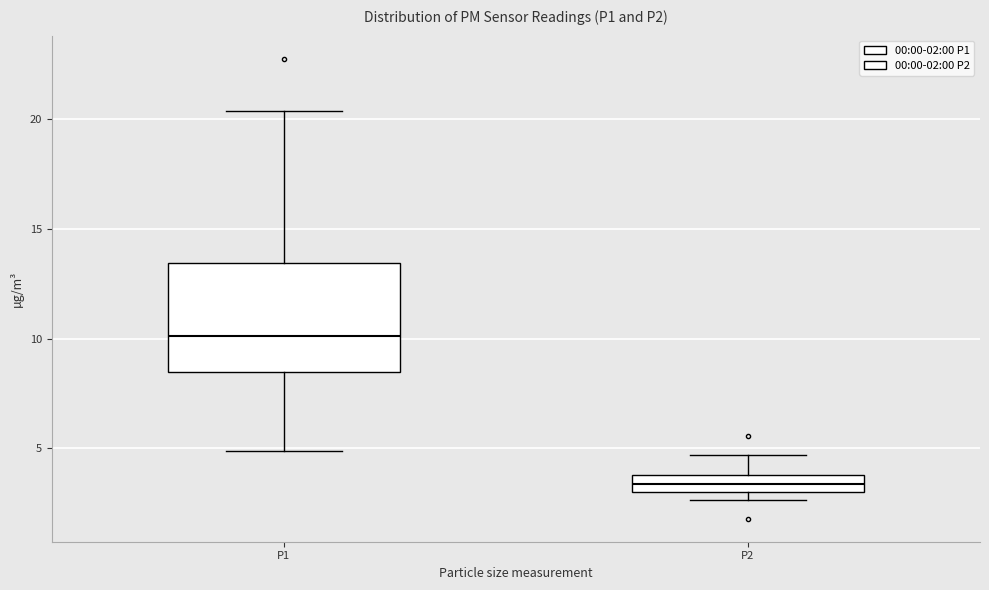

Comparing the boxes themselves (not the whiskers), which one is the tallest?

P1